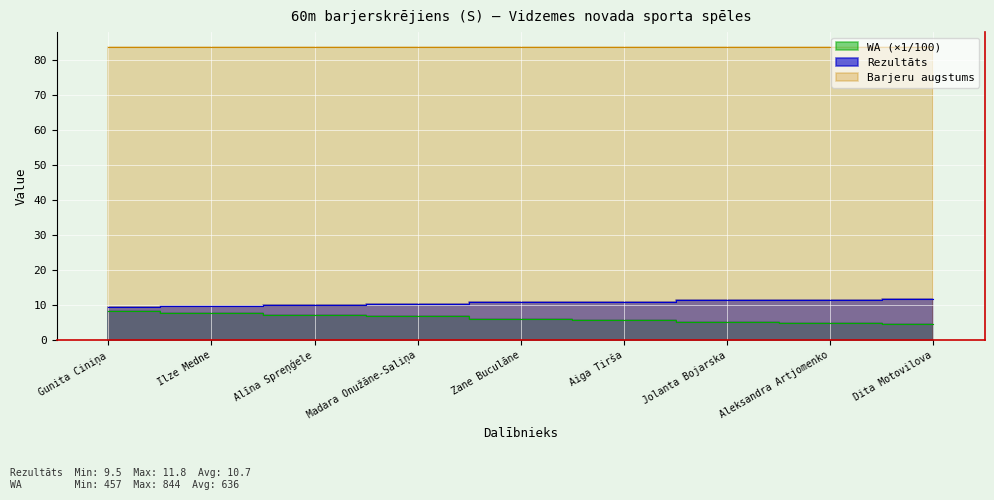

True or false: WA and Rezultāts cross at least once.

False